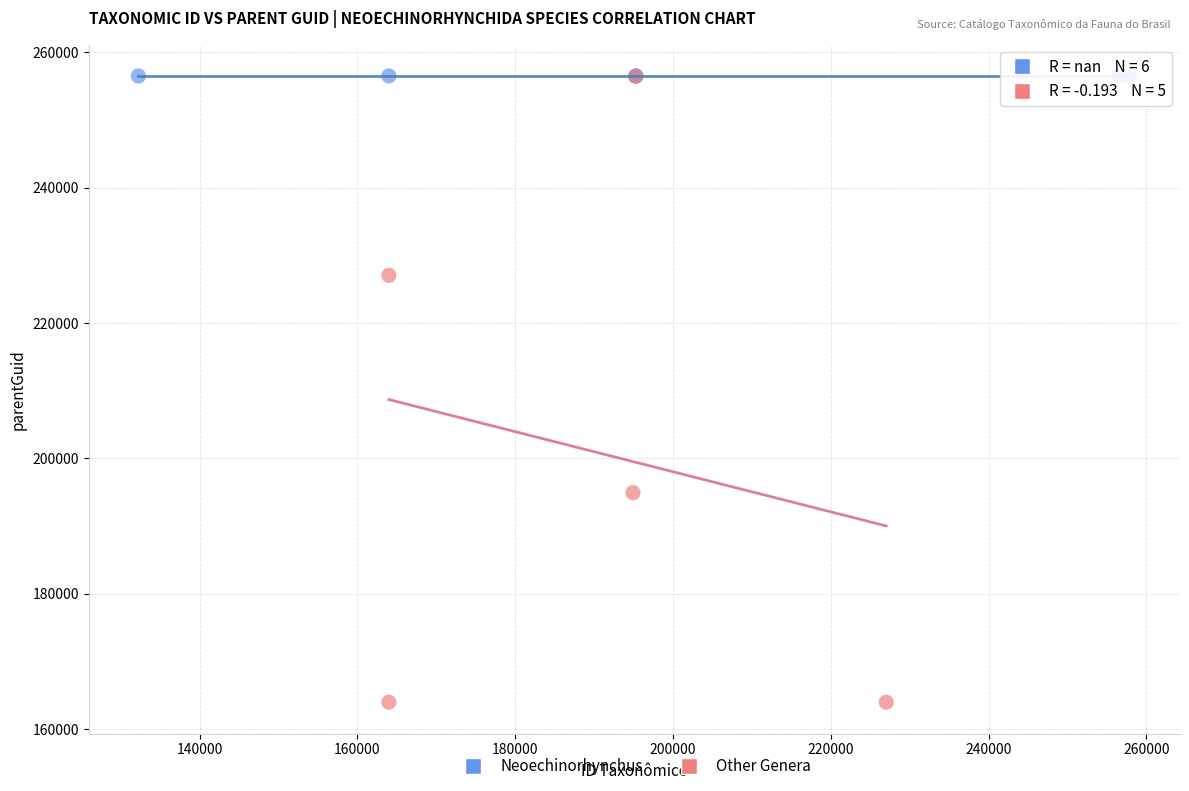

Which series contains the lowest Y value?

Other Genera